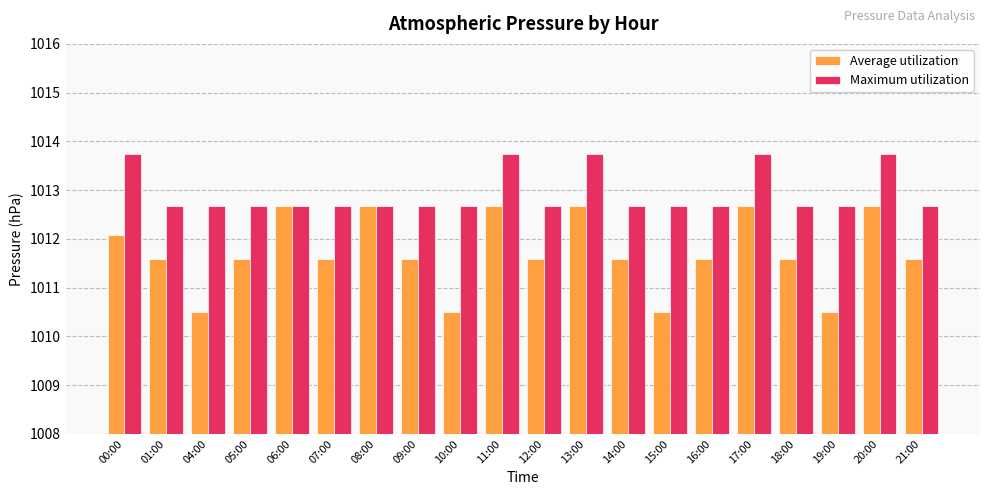

The Average utilization series shows 1011.6 at 18:00. True or false?

True